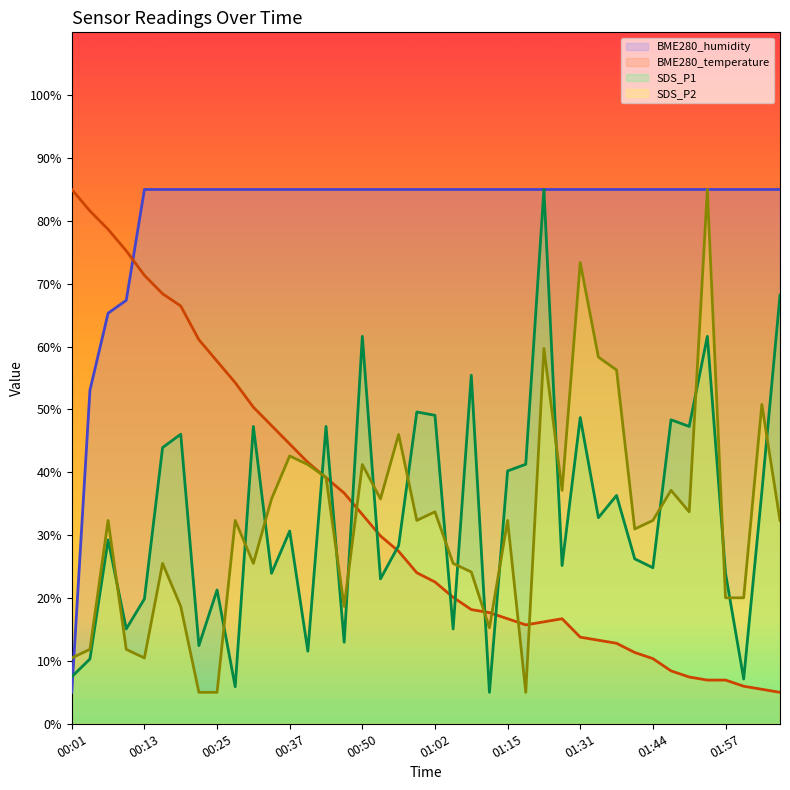

At 00:04, list the series in order from largest to smallest.

BME280_temperature, BME280_humidity, SDS_P2, SDS_P1